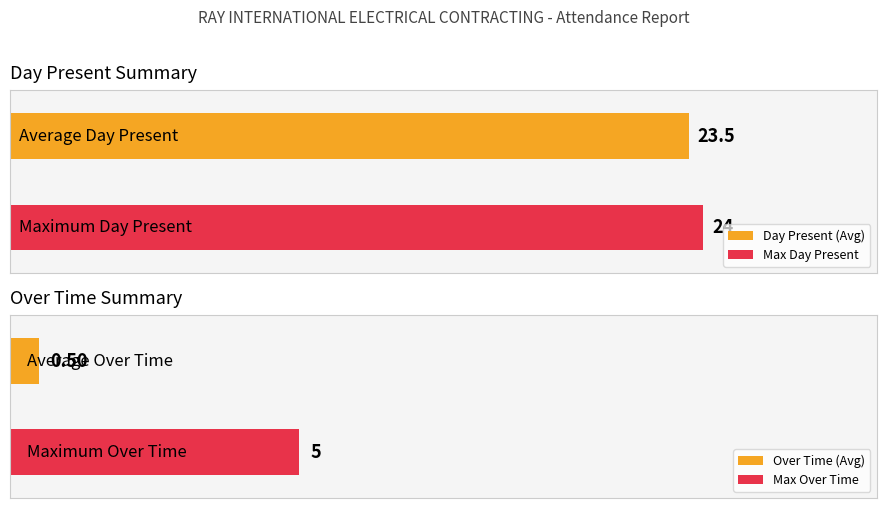

Which series has the largest total across all categories?

Day Present